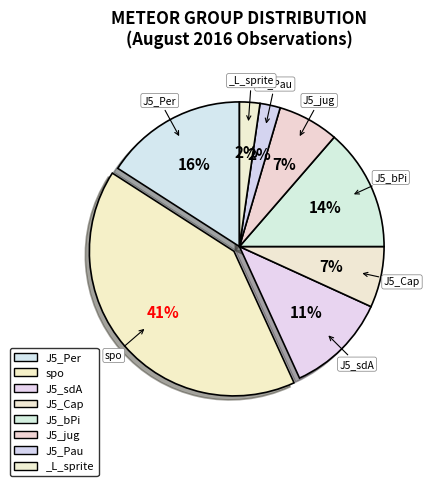

What is the ratio of the value at J5_sdA to the value at spo?

0.3